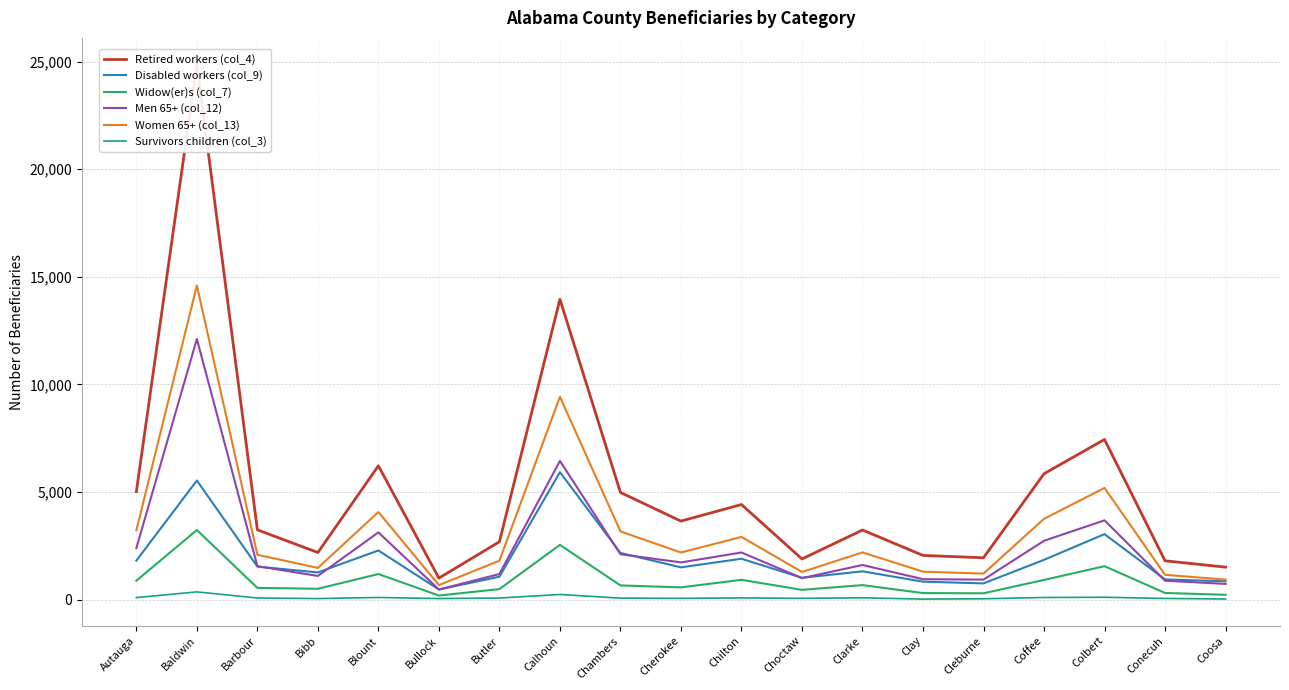

What is the label of the 8th point from the right?

Choctaw